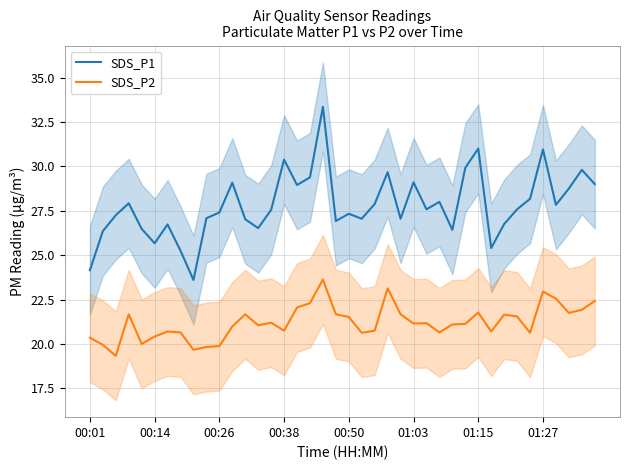

True or false: SDS_P2 and SDS_P1 intersect in this chart.

False